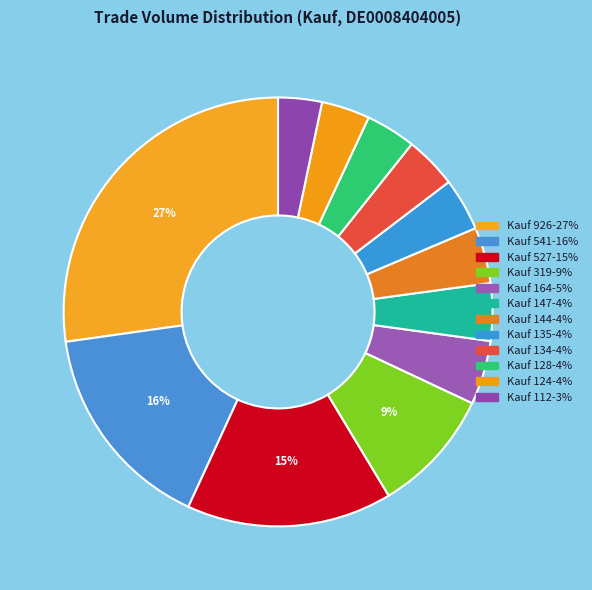

How many segments does this pie chart have?

12